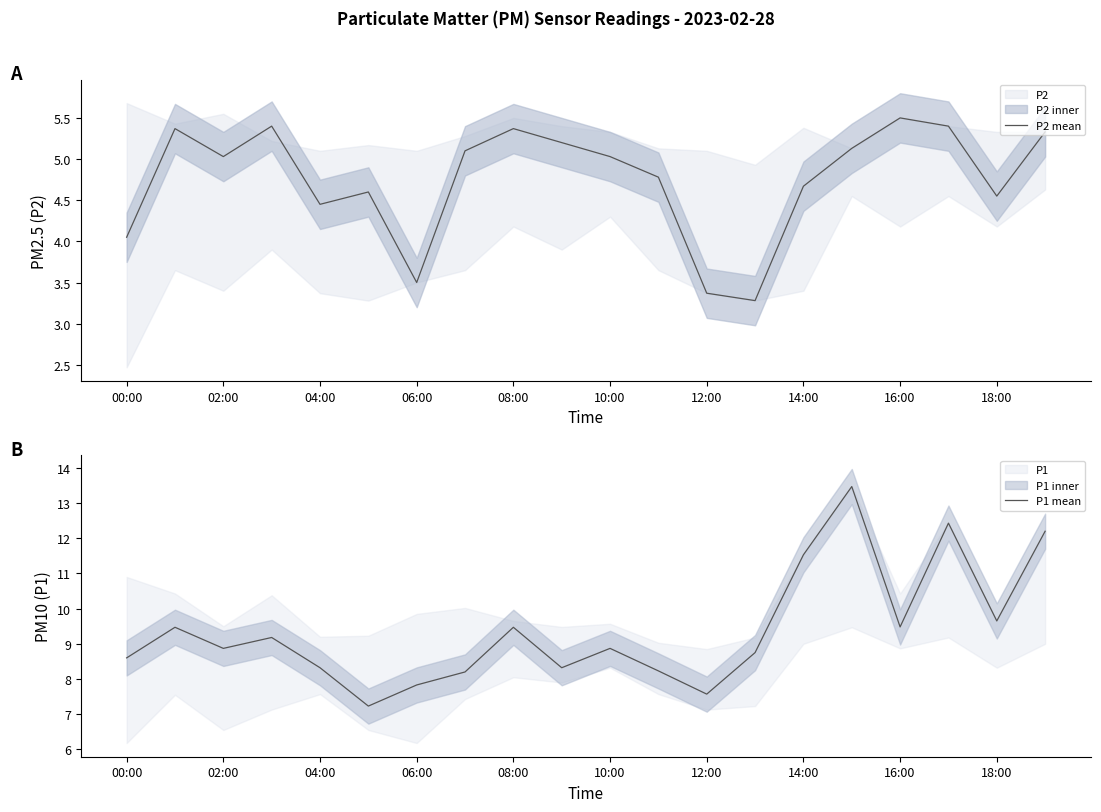

Count the number of categories in the chart.

20